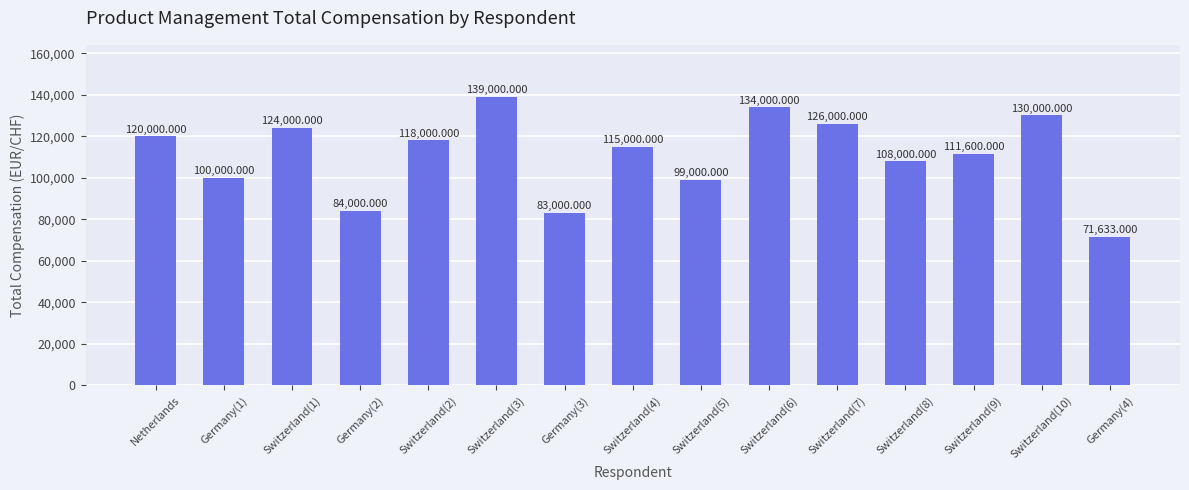

How many bars are there in total?

15